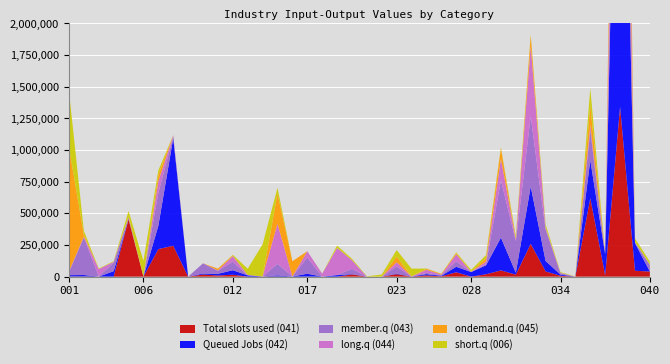

Reading left to right, list all the values displayed in this chart.

Total slots used (041): 1167.8	1559.4	336.8	82.5	453489.5	0.0	217635.9	243784.5	0.0	16738.0	9092.0	15021.5	143.7	1372.4	1497.1	13.8	609.2	205.0	104.8	17468.8	0.0	0.0	19569.1	0.0	10617.8	2724.9	34607.0	28.2	18646.2	49305.1	15844.1	259104.1	41055.7	7085.8	80.6	619874.9	11161.6	1341253.5	46477.5	40525.9
Queued Jobs (042): 10780.2	11295.8	82.5	43334.0	18.5	0.0	184357.6	851280.3	0.0	7923.8	13437.7	35851.8	10102.3	6.8	8610.6	991.8	22619.0	106.6	12035.1	2484.4	0.0	0.0	3874.7	694.9	9573.4	4352.5	43350.8	36350.2	71151.2	259104.1	15844.1	453344.1	83087.3	8696.6	13.2	299544.0	166272.2	4229019.7	218794.3	520.9
member.q (043): 24105.1	297563.0	1425.6	67732.3	13064.5	0.0	259718.3	12664.5	0.0	80575.2	23524.7	67732.3	0.0	684.3	91284.2	391.0	129107.9	3.3	965.8	42259.3	0.0	0.0	57677.4	46.5	9573.4	4352.5	43350.8	10.0	9982.0	453344.1	248281.1	554350.5	248281.1	11702.3	0.0	239615.1	0.0	701818.8	6426.4	51361.1
long.q (044): 5924.8	5370.7	57802.2	6300.8	283.0	0.0	91642.4	8105.1	0.0	0.0	3111.7	43334.0	3041.3	0.0	315822.7	329.9	48665.6	22949.3	213467.5	67179.8	0.0	0.0	32852.1	0.0	24274.3	5194.0	54306.3	1768.8	19195.3	168284.4	12038.8	554350.5	12038.8	2153.1	0.0	38766.1	0.0	1242688.9	2276.9	2404.9
ondemand.q (045): 981145.1	15680.4	896.1	0.0	10970.5	0.0	52400.1	1658.6	0.0	0.0	14291.5	6300.8	0.0	0.0	240822.6	120267.1	0.0	0.0	2008.4	2489.7	0.0	0.0	45084.1	2681.4	8055.2	5447.8	9444.2	57.0	28716.0	84694.5	4291.5	84694.5	4291.5	1738.3	0.0	155747.6	1573.5	987939.7	0.0	0.0
short.q (006): 444494.5	30686.0	3516.8	4701.5	41022.3	124329.7	34236.4	0.0	0.0	0.0	0.0	4701.5	49619.5	253711.9	44374.0	0.0	0.0	999.8	17235.8	9777.0	2686.0	17238.0	51370.2	59717.7	2075.6	1616.2	7140.3	15502.1	22905.7	7505.4	23746.0	7505.4	23746.0	4893.3	1320.1	135804.3	0.0	2524.6	27980.5	24175.4